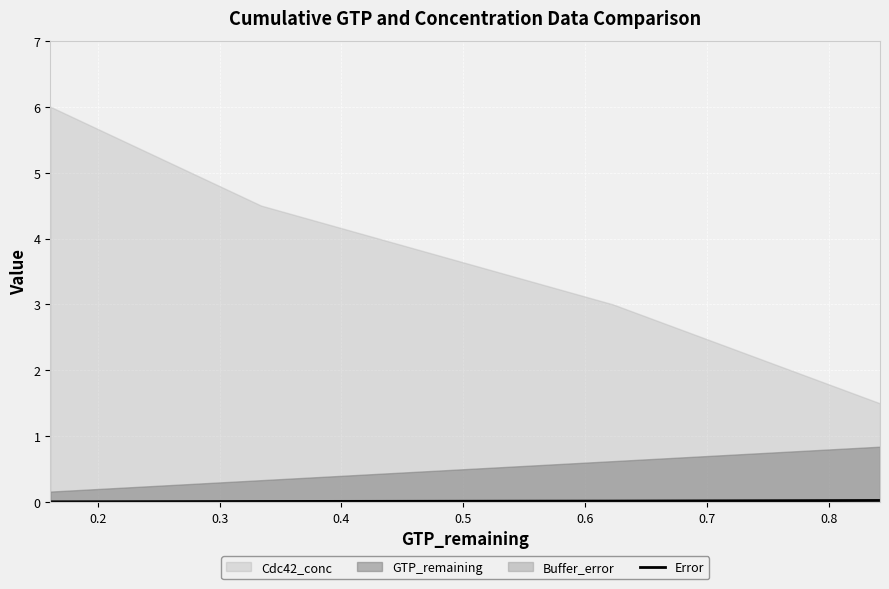

True or false: Error has more than 1 interior local peaks.

False